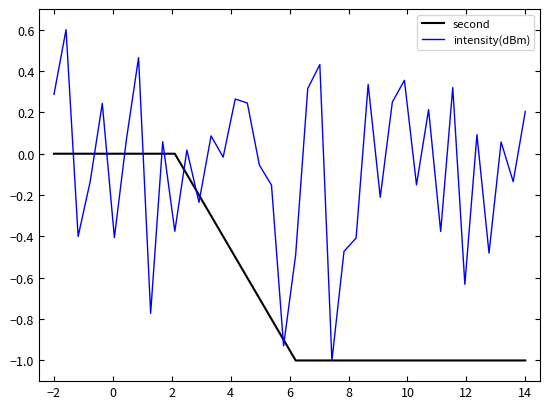

Which series has the largest total across all categories?

intensity(dBm)